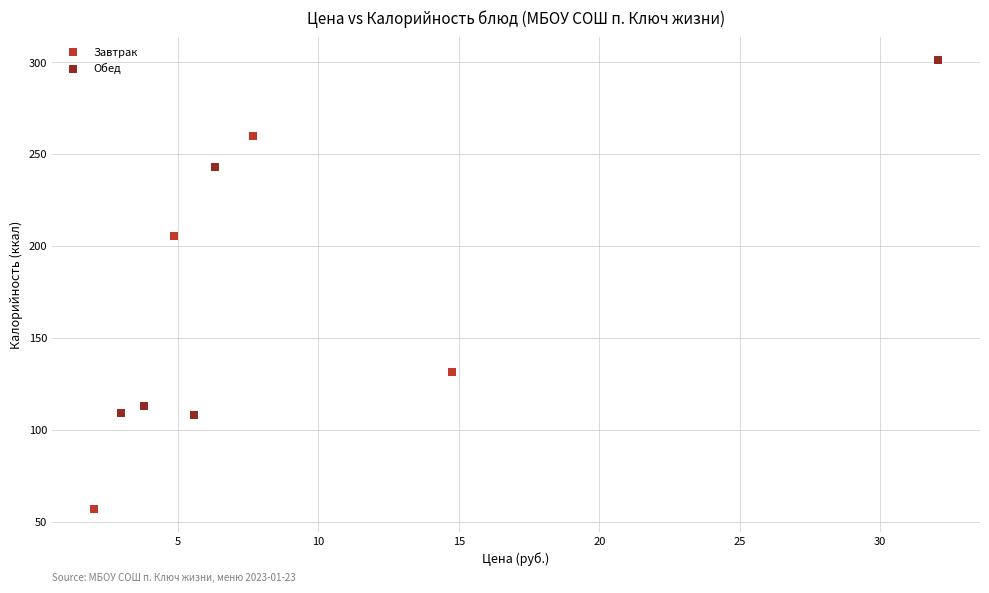

Which series contains the lowest Y value?

Завтрак